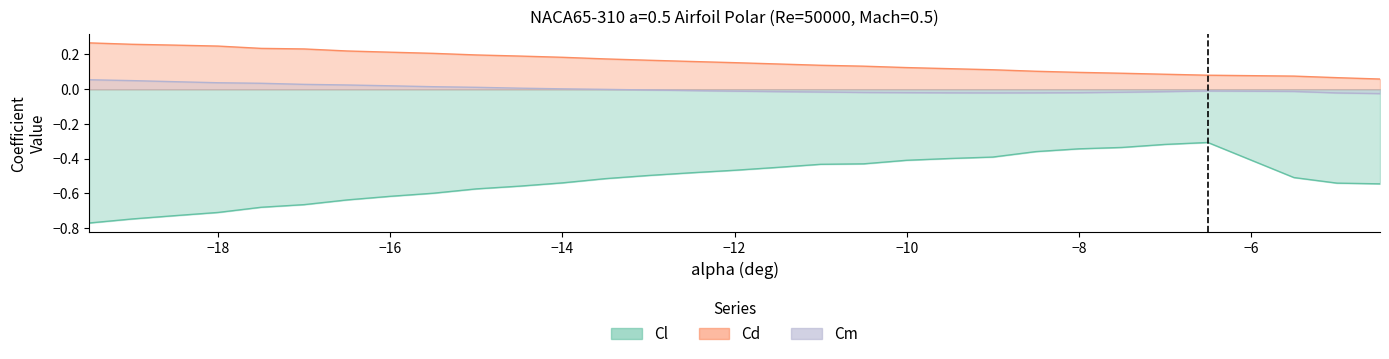

Which series has the widest spread of values?

Cl